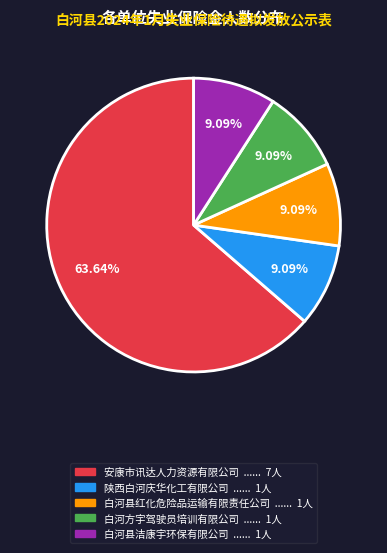

How many segments does this pie chart have?

5